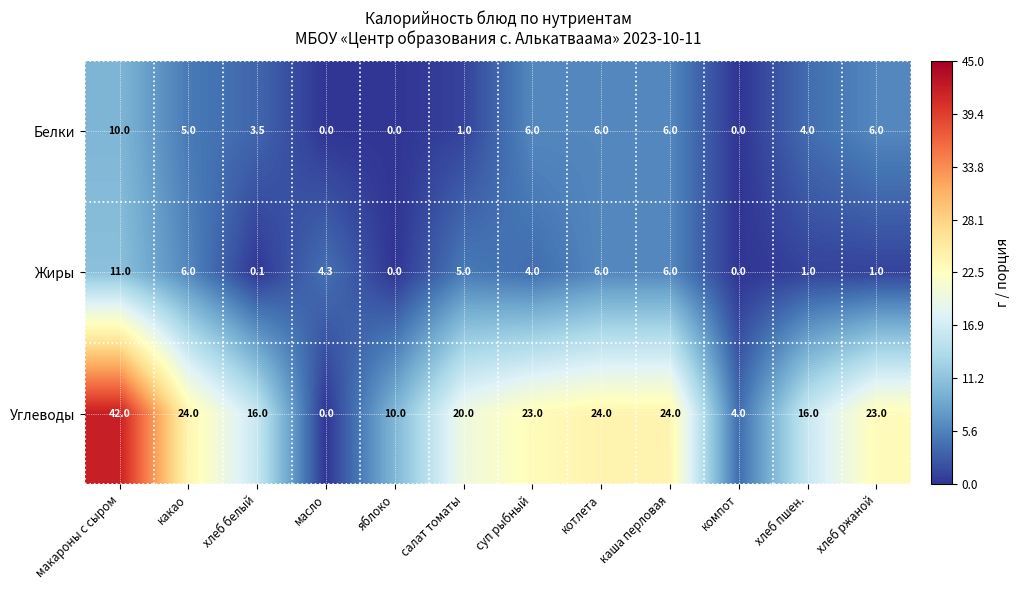

What is the difference between the highest and lowest values at хлеб белый?

15.9